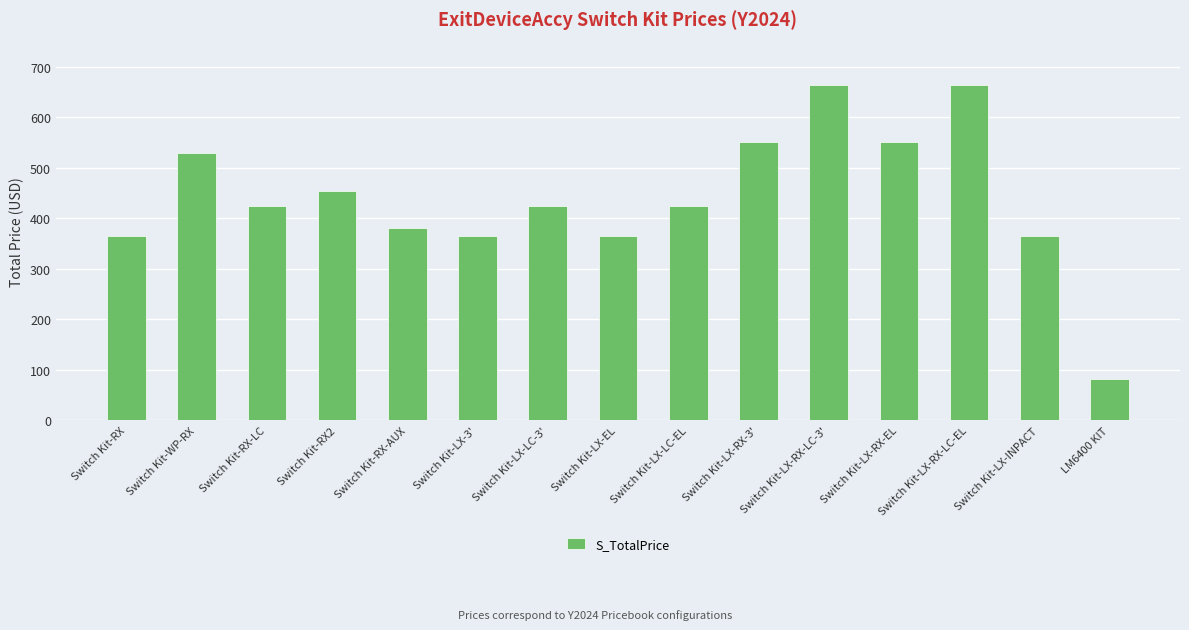

Reading left to right, transcribe all the data shown in this chart.

Switch Kit-RX=365	Switch Kit-WP-RX=529	Switch Kit-RX-LC=424	Switch Kit-RX2=455	Switch Kit-RX-AUX=380	Switch Kit-LX-3'=365	Switch Kit-LX-LC-3'=424	Switch Kit-LX-EL=365	Switch Kit-LX-LC-EL=424	Switch Kit-LX-RX-3'=552	Switch Kit-LX-RX-LC-3'=665	Switch Kit-LX-RX-EL=552	Switch Kit-LX-RX-LC-EL=665	Switch Kit-LX-INPACT=365	LM6400 KIT=82